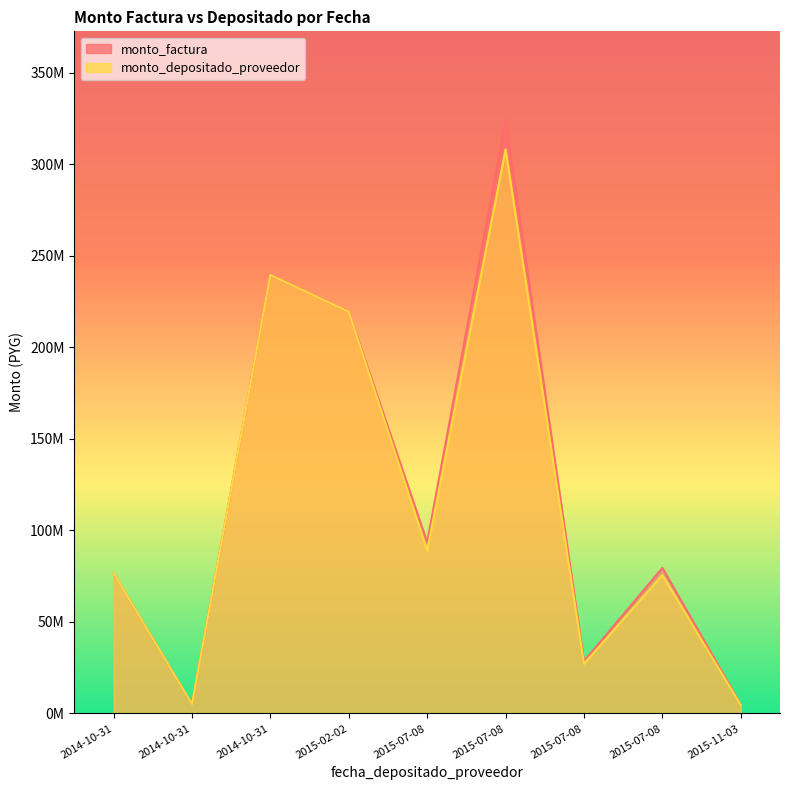

True or false: monto_depositado_proveedor has more than 1 points higher than both neighbors.

True